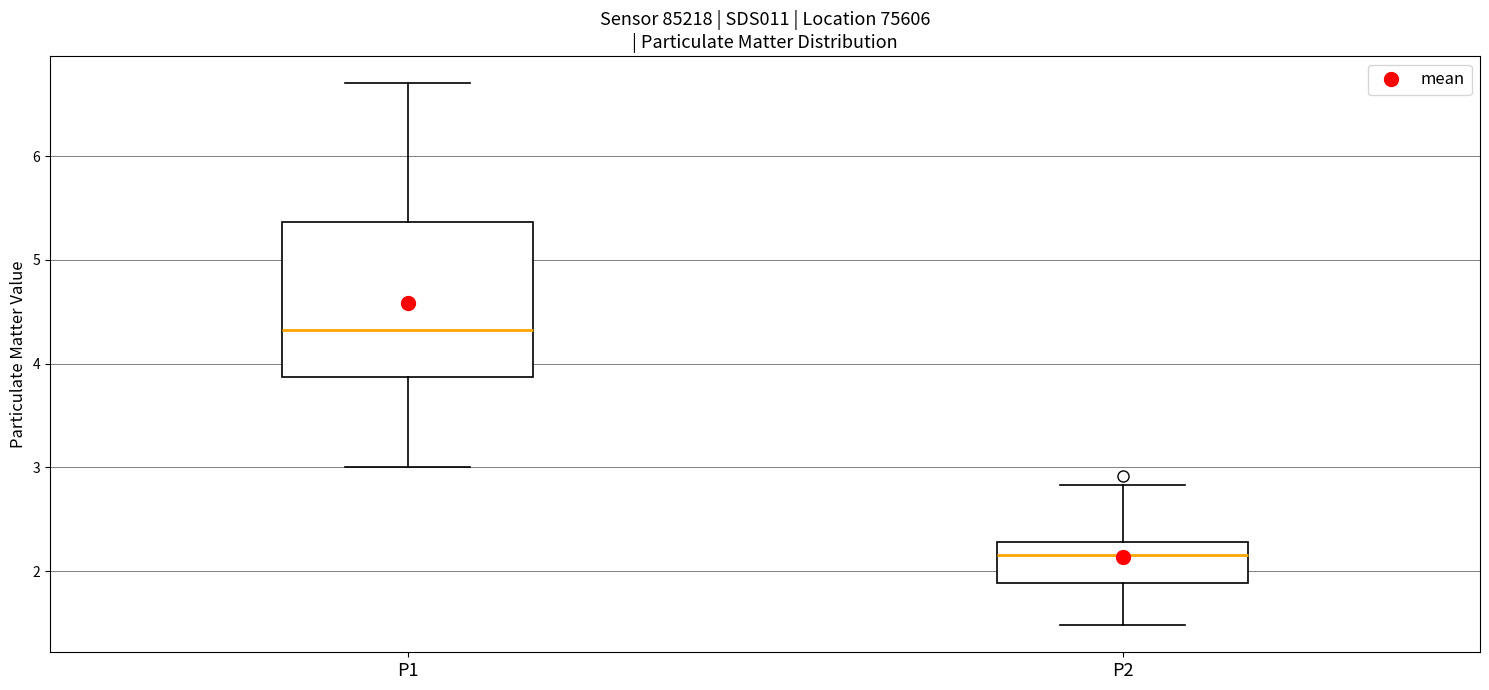

Reading left to right, read every box against the y-axis: the position of its median line, the range the box covers, and the ends of its whiskers. The values are not printed on the chart, so give them approximately, as read against the axis.

P1: median 4.3, box 3.9 to 5.4, whiskers 3.0 to 6.7
P2: median 2.2, box 1.9 to 2.3, whiskers 1.5 to 2.8